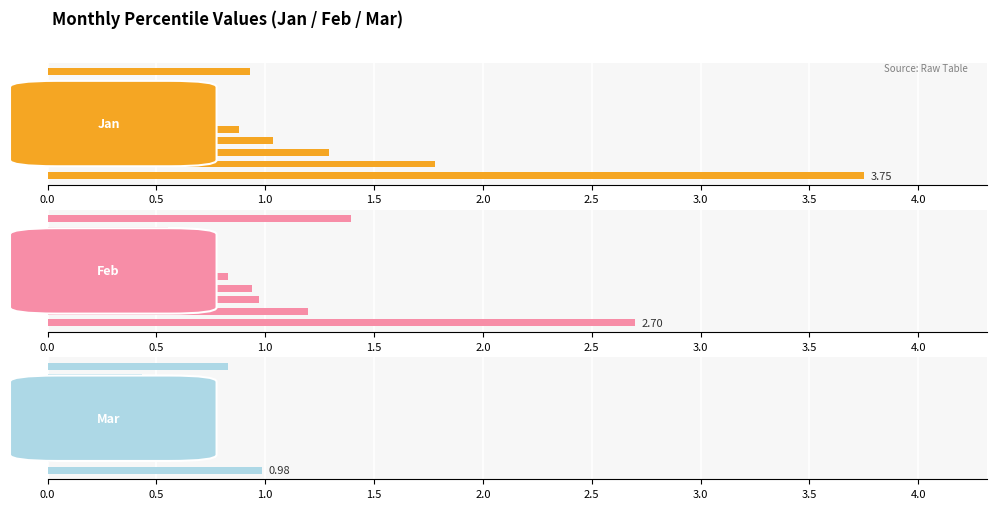

What is the maximum value shown in the chart?

3.8